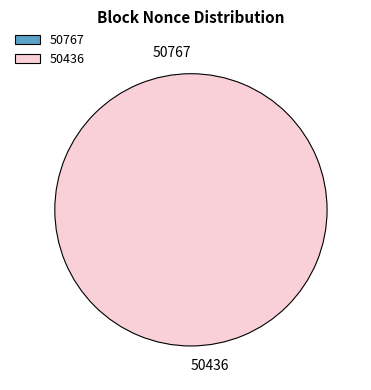

The 50767 slice represents 0% of the pie. True or false?

True